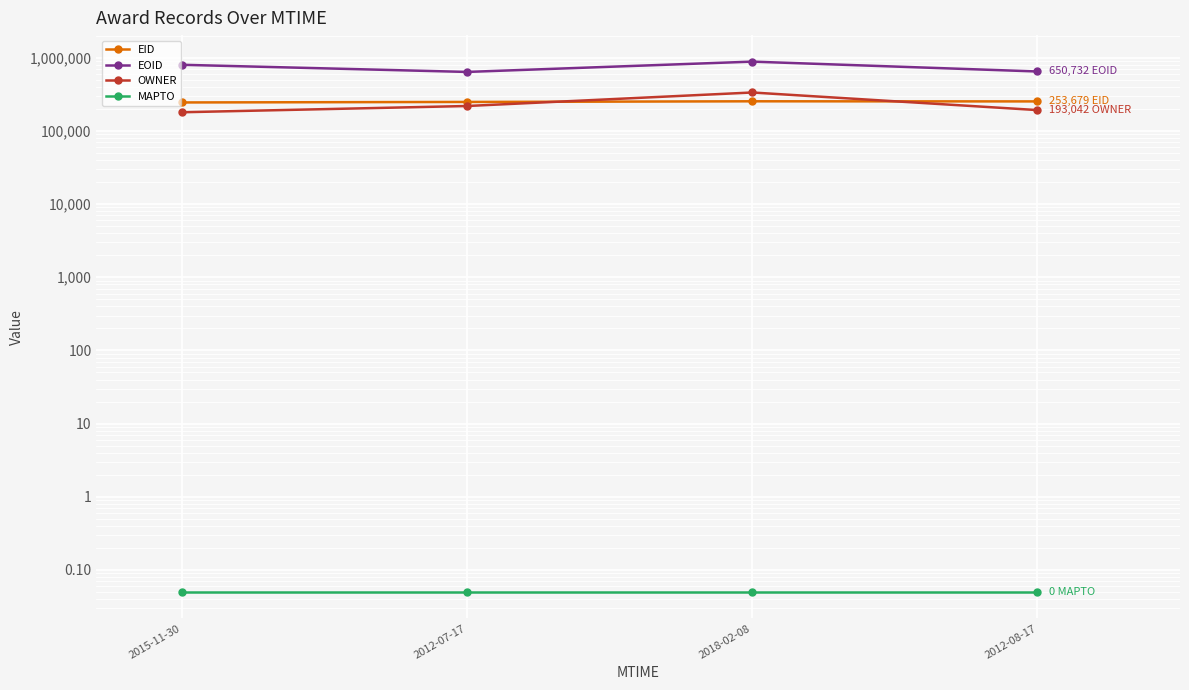

What is the spread (max minus min) of values at 2012-08-17?

650731.9